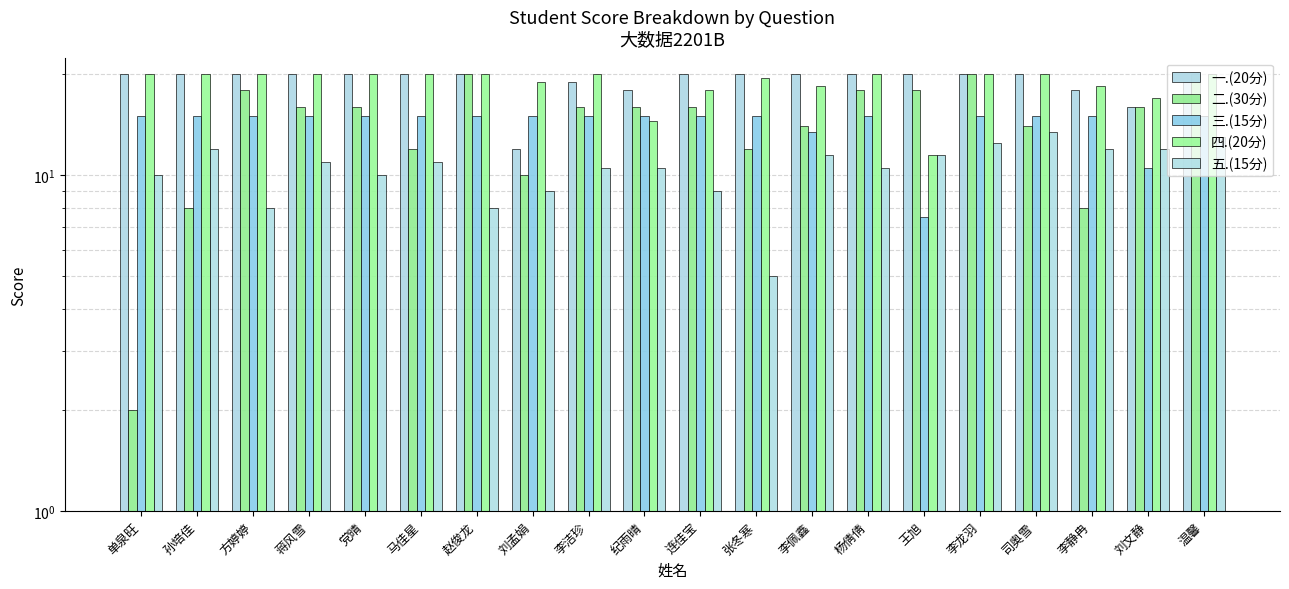

The value of 一.(20分) at 司奥雪 is 20.0. True or false?

True